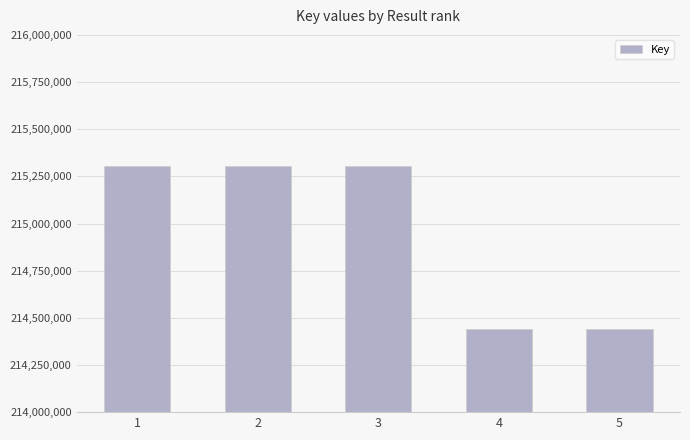

Approximately how many times larger is the value at 2 compared to 1?

1.0